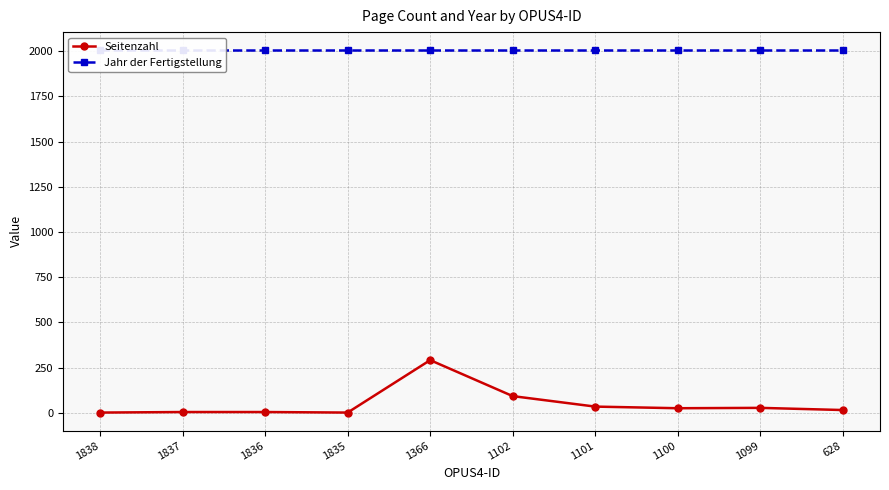

What is the average value of the Seitenzahl series?

49